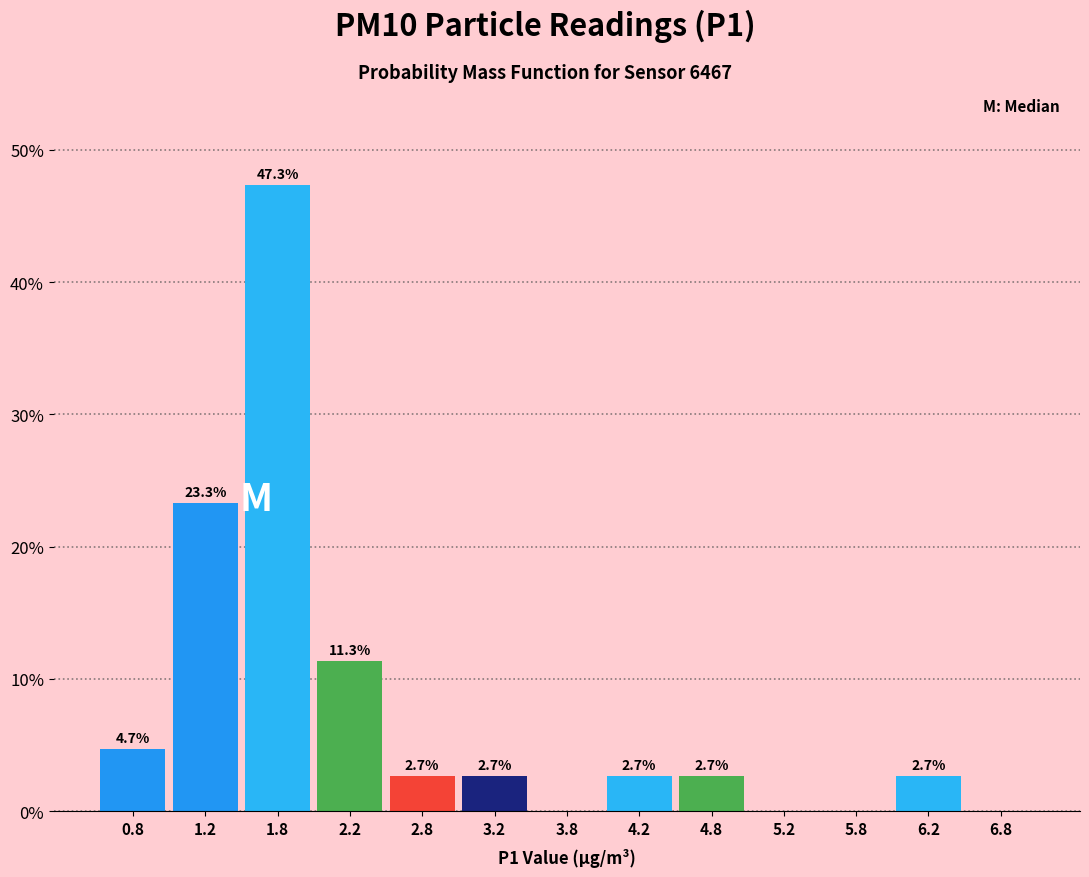

Which range on the x-axis has the tallest bar?

1.5 to 2.0